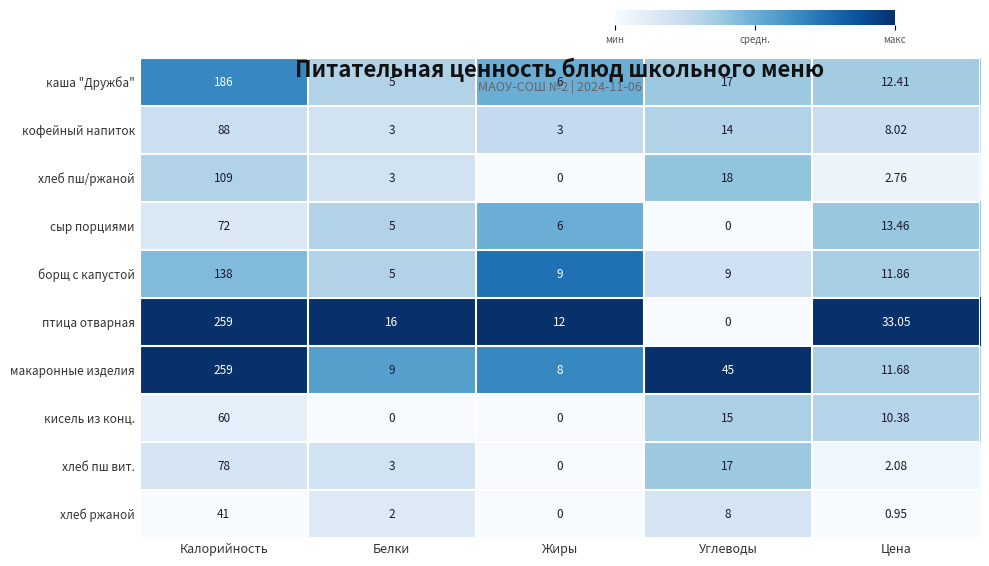

Which series has the widest spread of values?

птица отварная